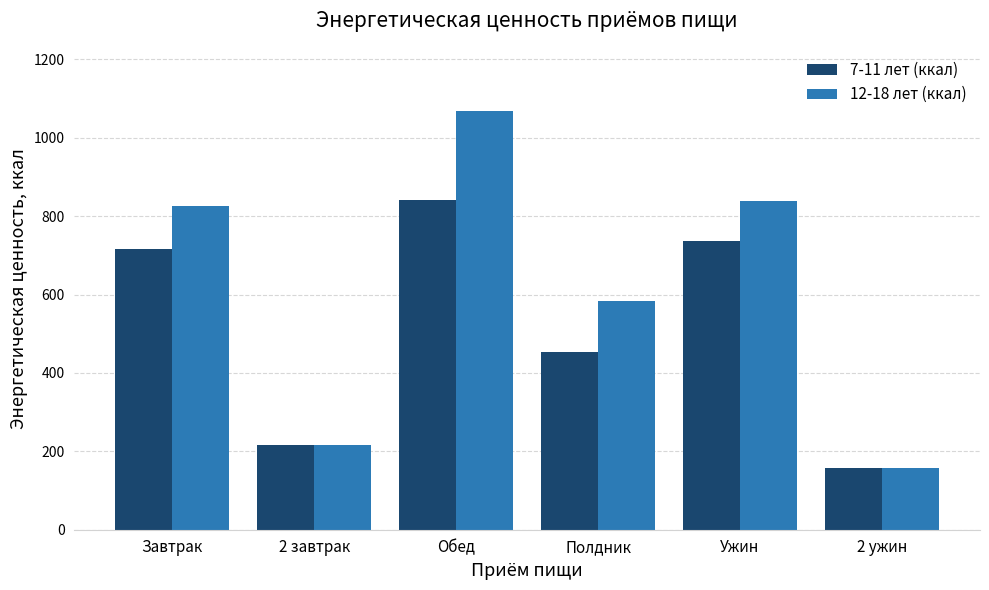

The value of 12-18 лет (ккал) at Ужин is 236. True or false?

False